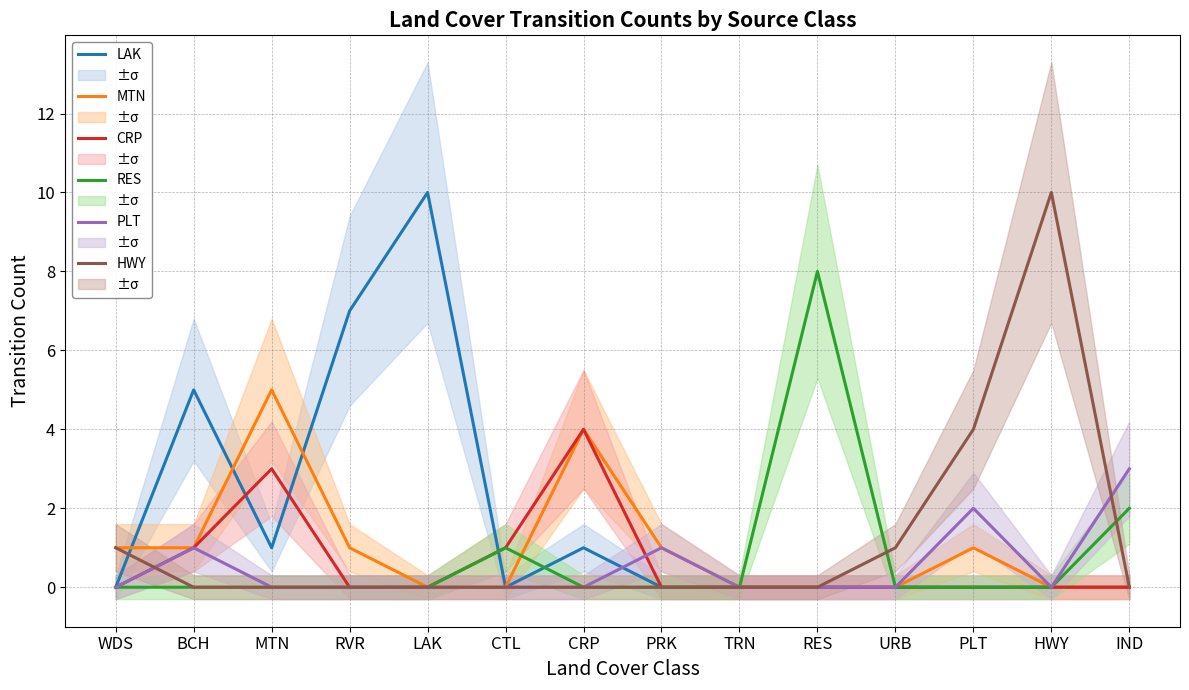

Which category has the lowest value in the CRP series?

WDS